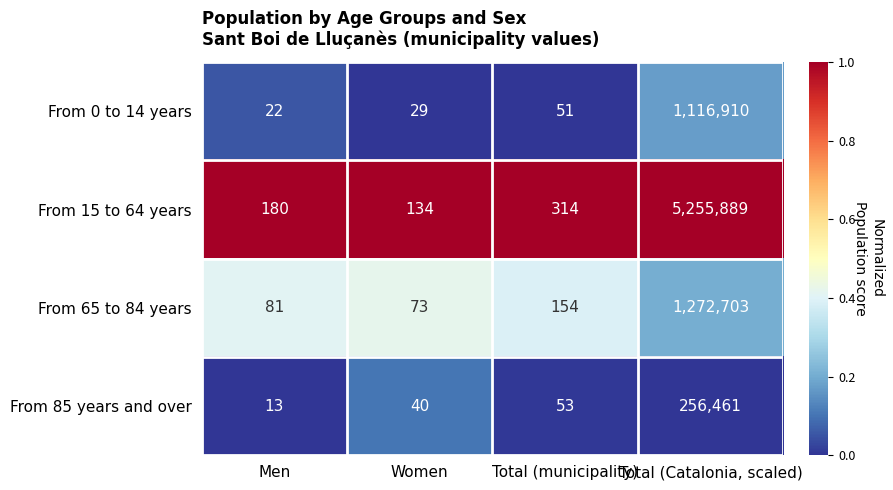

How many distinct data groups are displayed?

4